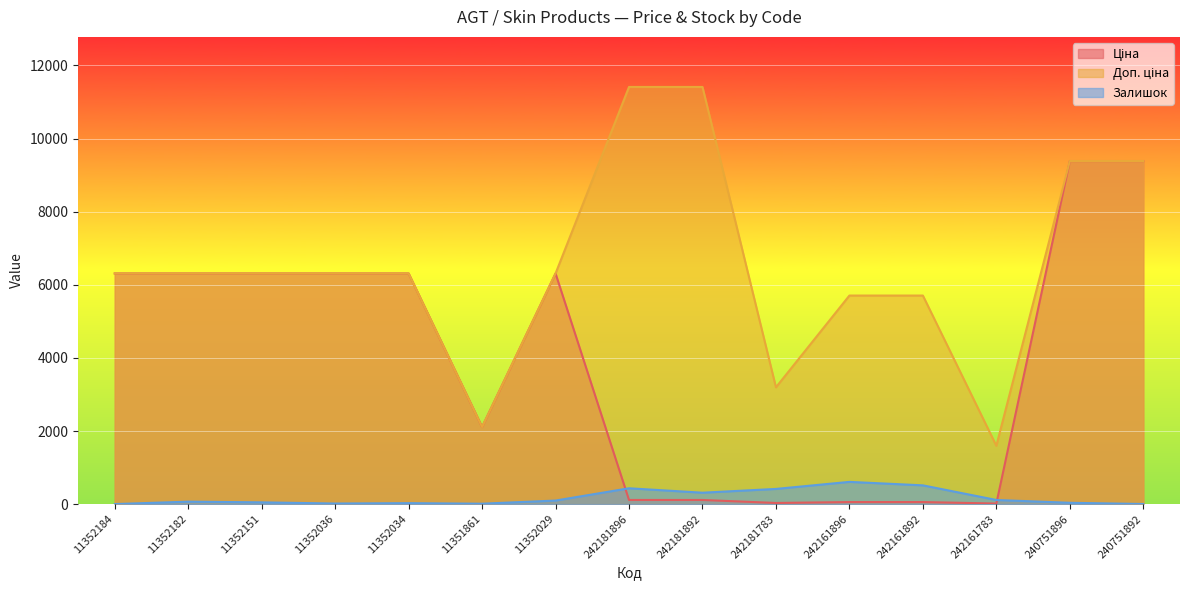

The Доп. ціна series shows 4608.2 at 240751892. True or false?

False